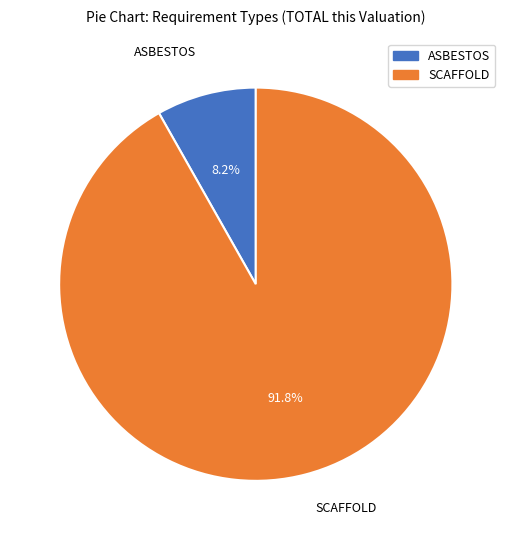

Is there a majority slice in this chart?

Yes